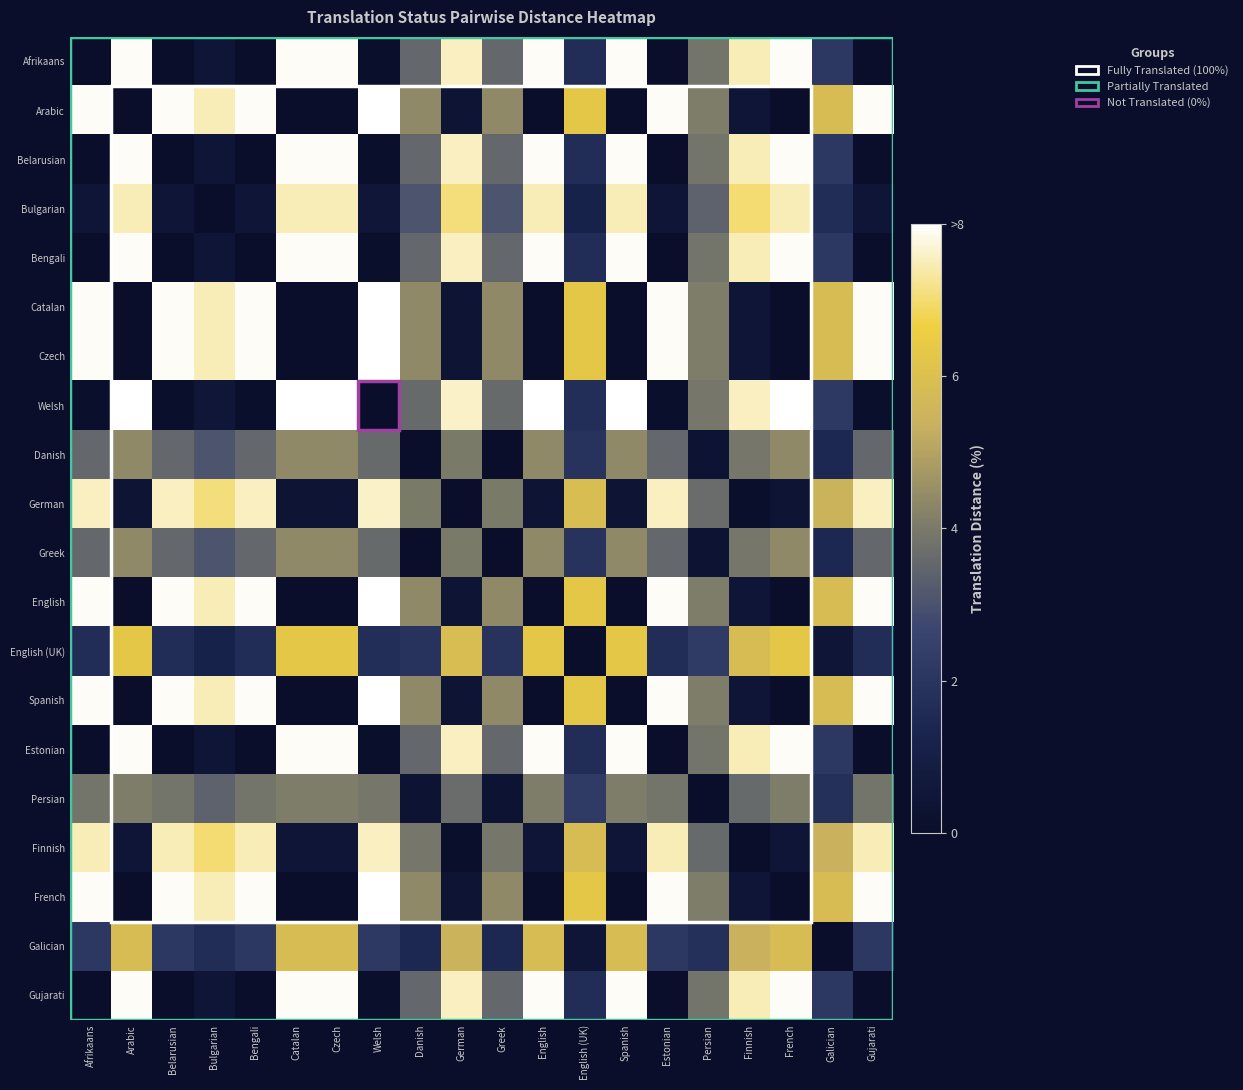

Reading left to right, what are all the values shown in this chart?

Afrikaans: Afrikaans=0.0	Arabic=7.9	Belarusian=0.0	Bulgarian=0.5	Bengali=0.0	Catalan=7.9	Czech=7.9	Welsh=0.1	Danish=3.5	German=7.5	Greek=3.5	English=7.9	English (UK)=1.6	Spanish=7.9	Estonian=0.0	Persian=3.9	Finnish=7.5	French=7.9	Galician=2.1	Gujarati=0.0
Arabic: Afrikaans=7.9	Arabic=0.0	Belarusian=7.9	Bulgarian=7.5	Bengali=7.9	Catalan=0.0	Czech=0.0	Welsh=8.0	Danish=4.4	German=0.4	Greek=4.4	English=0.0	English (UK)=6.3	Spanish=0.0	Estonian=7.9	Persian=4.1	Finnish=0.5	French=0.0	Galician=5.8	Gujarati=7.9
Belarusian: Afrikaans=0.0	Arabic=7.9	Belarusian=0.0	Bulgarian=0.5	Bengali=0.0	Catalan=7.9	Czech=7.9	Welsh=0.1	Danish=3.5	German=7.5	Greek=3.5	English=7.9	English (UK)=1.6	Spanish=7.9	Estonian=0.0	Persian=3.9	Finnish=7.5	French=7.9	Galician=2.1	Gujarati=0.0
Bulgarian: Afrikaans=0.5	Arabic=7.5	Belarusian=0.5	Bulgarian=0.0	Bengali=0.5	Catalan=7.5	Czech=7.5	Welsh=0.5	Danish=3.1	German=7.1	Greek=3.1	English=7.5	English (UK)=1.2	Spanish=7.5	Estonian=0.5	Persian=3.4	Finnish=7.0	French=7.5	Galician=1.6	Gujarati=0.5
Bengali: Afrikaans=0.0	Arabic=7.9	Belarusian=0.0	Bulgarian=0.5	Bengali=0.0	Catalan=7.9	Czech=7.9	Welsh=0.1	Danish=3.5	German=7.5	Greek=3.5	English=7.9	English (UK)=1.6	Spanish=7.9	Estonian=0.0	Persian=3.9	Finnish=7.5	French=7.9	Galician=2.1	Gujarati=0.0
Catalan: Afrikaans=7.9	Arabic=0.0	Belarusian=7.9	Bulgarian=7.5	Bengali=7.9	Catalan=0.0	Czech=0.0	Welsh=8.0	Danish=4.4	German=0.4	Greek=4.4	English=0.0	English (UK)=6.3	Spanish=0.0	Estonian=7.9	Persian=4.1	Finnish=0.5	French=0.0	Galician=5.8	Gujarati=7.9
Czech: Afrikaans=7.9	Arabic=0.0	Belarusian=7.9	Bulgarian=7.5	Bengali=7.9	Catalan=0.0	Czech=0.0	Welsh=8.0	Danish=4.4	German=0.4	Greek=4.4	English=0.0	English (UK)=6.3	Spanish=0.0	Estonian=7.9	Persian=4.1	Finnish=0.5	French=0.0	Galician=5.8	Gujarati=7.9
Welsh: Afrikaans=0.1	Arabic=8.0	Belarusian=0.1	Bulgarian=0.5	Bengali=0.1	Catalan=8.0	Czech=8.0	Welsh=0.0	Danish=3.6	German=7.6	Greek=3.6	English=8.0	English (UK)=1.7	Spanish=8.0	Estonian=0.1	Persian=3.9	Finnish=7.5	French=8.0	Galician=2.2	Gujarati=0.1
Danish: Afrikaans=3.5	Arabic=4.4	Belarusian=3.5	Bulgarian=3.1	Bengali=3.5	Catalan=4.4	Czech=4.4	Welsh=3.6	Danish=0.0	German=4.0	Greek=0.0	English=4.4	English (UK)=1.9	Spanish=4.4	Estonian=3.5	Persian=0.3	Finnish=3.9	French=4.4	Galician=1.4	Gujarati=3.5
German: Afrikaans=7.5	Arabic=0.4	Belarusian=7.5	Bulgarian=7.1	Bengali=7.5	Catalan=0.4	Czech=0.4	Welsh=7.6	Danish=4.0	German=0.0	Greek=4.0	English=0.4	English (UK)=5.9	Spanish=0.4	Estonian=7.5	Persian=3.7	Finnish=0.1	French=0.4	Galician=5.4	Gujarati=7.5
Greek: Afrikaans=3.5	Arabic=4.4	Belarusian=3.5	Bulgarian=3.1	Bengali=3.5	Catalan=4.4	Czech=4.4	Welsh=3.6	Danish=0.0	German=4.0	Greek=0.0	English=4.4	English (UK)=1.9	Spanish=4.4	Estonian=3.5	Persian=0.3	Finnish=3.9	French=4.4	Galician=1.4	Gujarati=3.5
English: Afrikaans=7.9	Arabic=0.0	Belarusian=7.9	Bulgarian=7.5	Bengali=7.9	Catalan=0.0	Czech=0.0	Welsh=8.0	Danish=4.4	German=0.4	Greek=4.4	English=0.0	English (UK)=6.3	Spanish=0.0	Estonian=7.9	Persian=4.1	Finnish=0.5	French=0.0	Galician=5.8	Gujarati=7.9
English (UK): Afrikaans=1.6	Arabic=6.3	Belarusian=1.6	Bulgarian=1.2	Bengali=1.6	Catalan=6.3	Czech=6.3	Welsh=1.7	Danish=1.9	German=5.9	Greek=1.9	English=6.3	English (UK)=0.0	Spanish=6.3	Estonian=1.6	Persian=2.2	Finnish=5.8	French=6.3	Galician=0.5	Gujarati=1.6
Spanish: Afrikaans=7.9	Arabic=0.0	Belarusian=7.9	Bulgarian=7.5	Bengali=7.9	Catalan=0.0	Czech=0.0	Welsh=8.0	Danish=4.4	German=0.4	Greek=4.4	English=0.0	English (UK)=6.3	Spanish=0.0	Estonian=7.9	Persian=4.1	Finnish=0.5	French=0.0	Galician=5.8	Gujarati=7.9
Estonian: Afrikaans=0.0	Arabic=7.9	Belarusian=0.0	Bulgarian=0.5	Bengali=0.0	Catalan=7.9	Czech=7.9	Welsh=0.1	Danish=3.5	German=7.5	Greek=3.5	English=7.9	English (UK)=1.6	Spanish=7.9	Estonian=0.0	Persian=3.9	Finnish=7.5	French=7.9	Galician=2.1	Gujarati=0.0
Persian: Afrikaans=3.9	Arabic=4.1	Belarusian=3.9	Bulgarian=3.4	Bengali=3.9	Catalan=4.1	Czech=4.1	Welsh=3.9	Danish=0.3	German=3.7	Greek=0.3	English=4.1	English (UK)=2.2	Spanish=4.1	Estonian=3.9	Persian=0.0	Finnish=3.6	French=4.1	Galician=1.8	Gujarati=3.9
Finnish: Afrikaans=7.5	Arabic=0.5	Belarusian=7.5	Bulgarian=7.0	Bengali=7.5	Catalan=0.5	Czech=0.5	Welsh=7.5	Danish=3.9	German=0.1	Greek=3.9	English=0.5	English (UK)=5.8	Spanish=0.5	Estonian=7.5	Persian=3.6	Finnish=0.0	French=0.5	Galician=5.4	Gujarati=7.5
French: Afrikaans=7.9	Arabic=0.0	Belarusian=7.9	Bulgarian=7.5	Bengali=7.9	Catalan=0.0	Czech=0.0	Welsh=8.0	Danish=4.4	German=0.4	Greek=4.4	English=0.0	English (UK)=6.3	Spanish=0.0	Estonian=7.9	Persian=4.1	Finnish=0.5	French=0.0	Galician=5.8	Gujarati=7.9
Galician: Afrikaans=2.1	Arabic=5.8	Belarusian=2.1	Bulgarian=1.6	Bengali=2.1	Catalan=5.8	Czech=5.8	Welsh=2.2	Danish=1.4	German=5.4	Greek=1.4	English=5.8	English (UK)=0.5	Spanish=5.8	Estonian=2.1	Persian=1.8	Finnish=5.4	French=5.8	Galician=0.0	Gujarati=2.1
Gujarati: Afrikaans=0.0	Arabic=7.9	Belarusian=0.0	Bulgarian=0.5	Bengali=0.0	Catalan=7.9	Czech=7.9	Welsh=0.1	Danish=3.5	German=7.5	Greek=3.5	English=7.9	English (UK)=1.6	Spanish=7.9	Estonian=0.0	Persian=3.9	Finnish=7.5	French=7.9	Galician=2.1	Gujarati=0.0